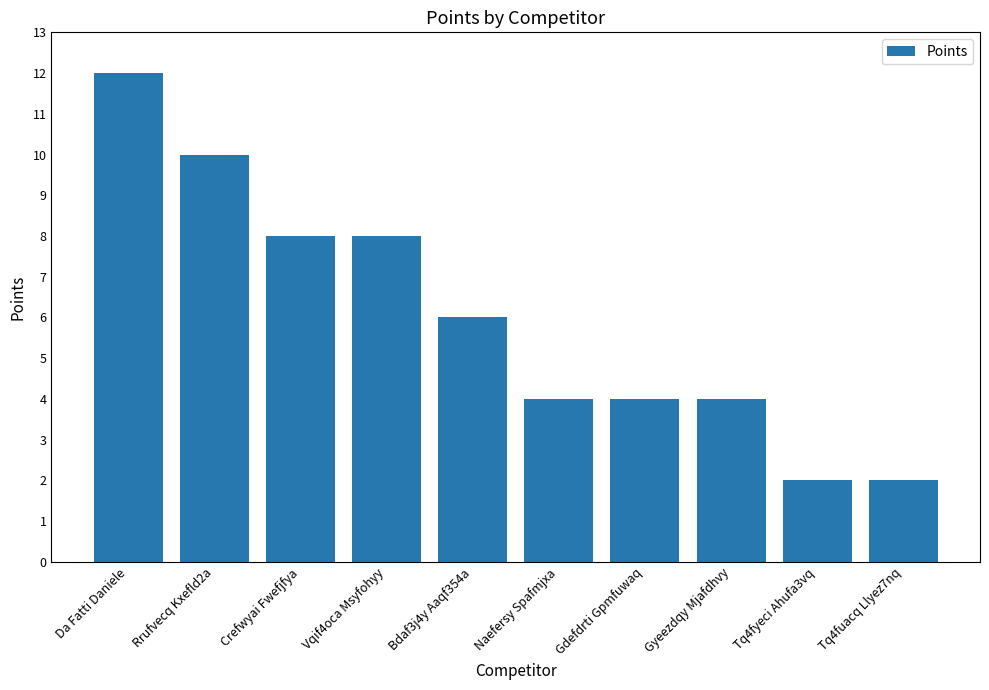

What is the ratio of the value at Rrufvecq Kxefld2a to the value at Bdaf3j4y Aaqf354a?

1.7